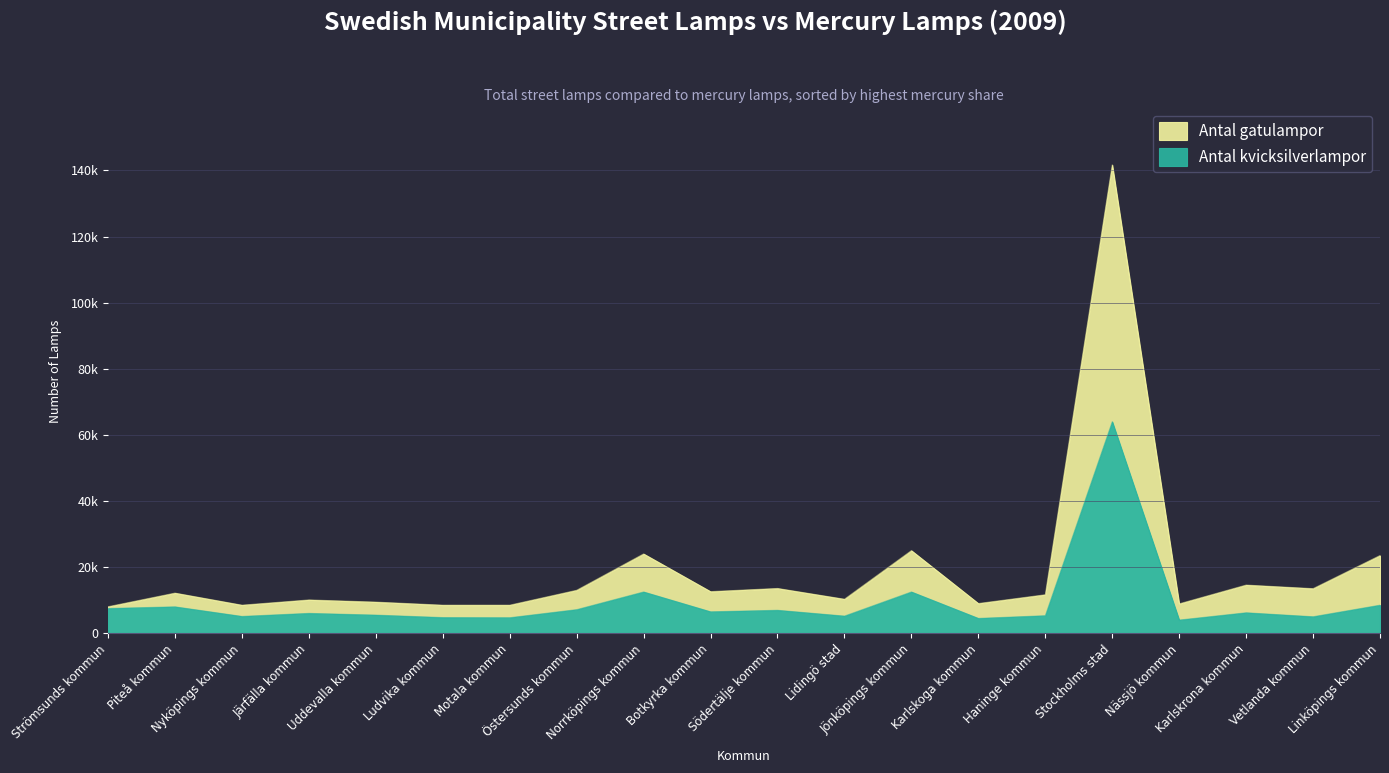

Is it true that Antal gatulampor equals 11650 at Haninge kommun?

True